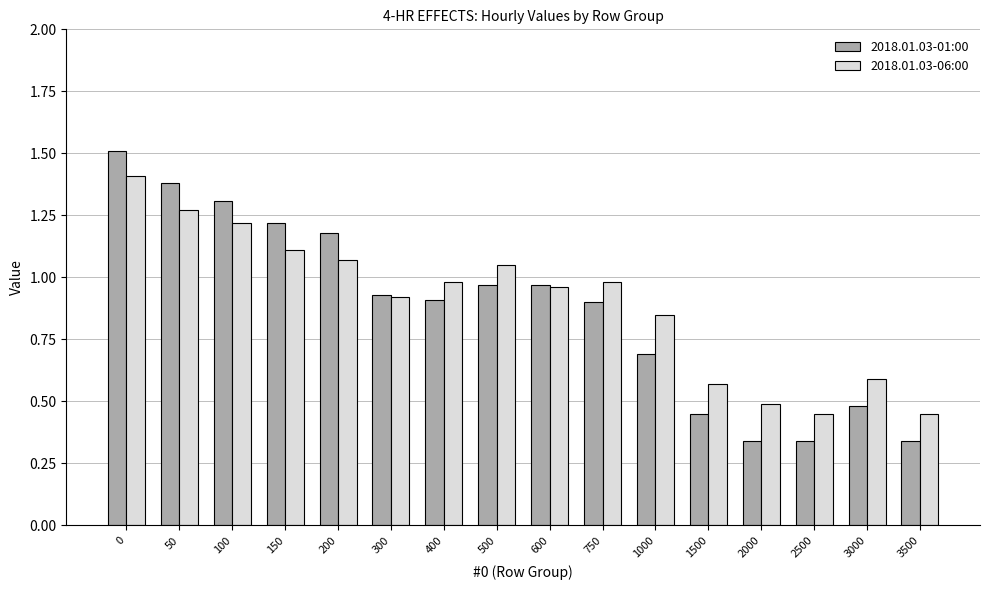

How many series are shown in this chart?

2